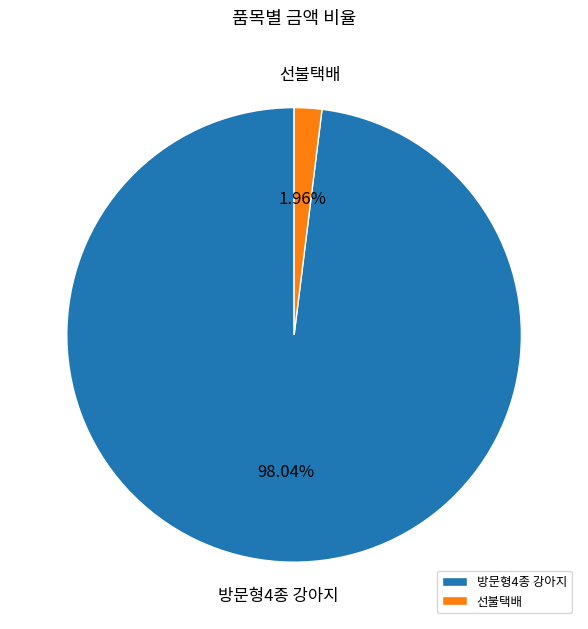

Is it true that 선불택배 is 14% of the pie?

False